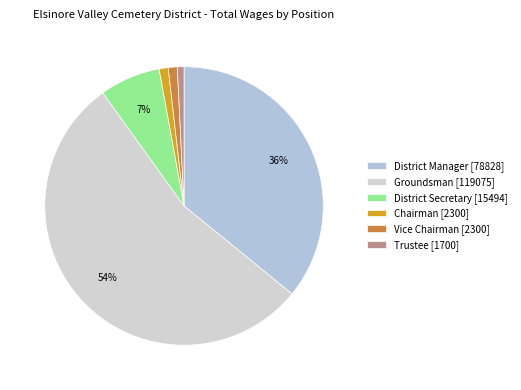

To the nearest percent, what percentage of the pie is Groundsman?

54%